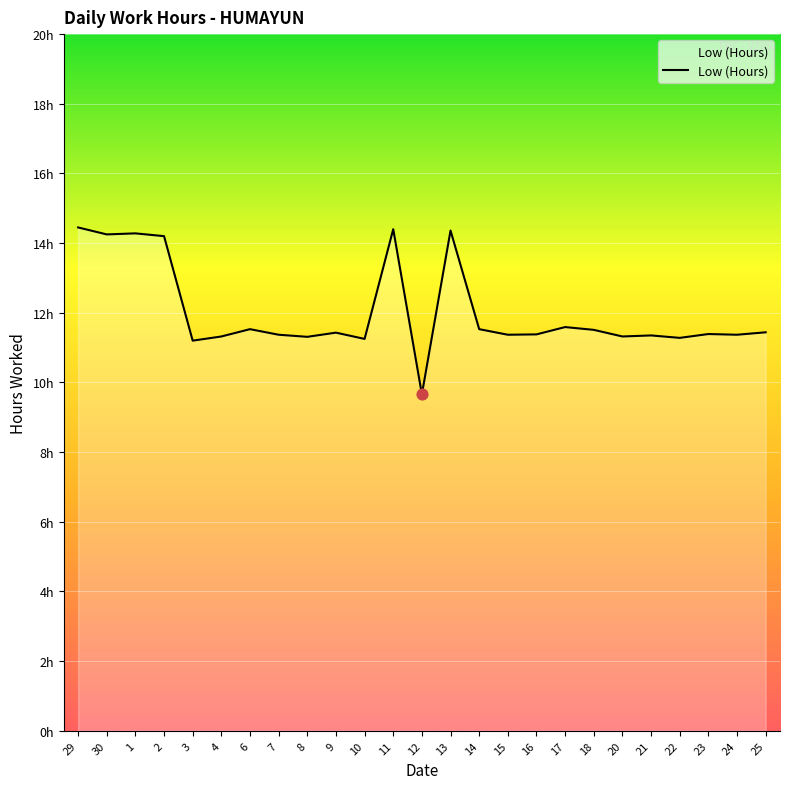

Which has a higher value, 13 or 11?

11